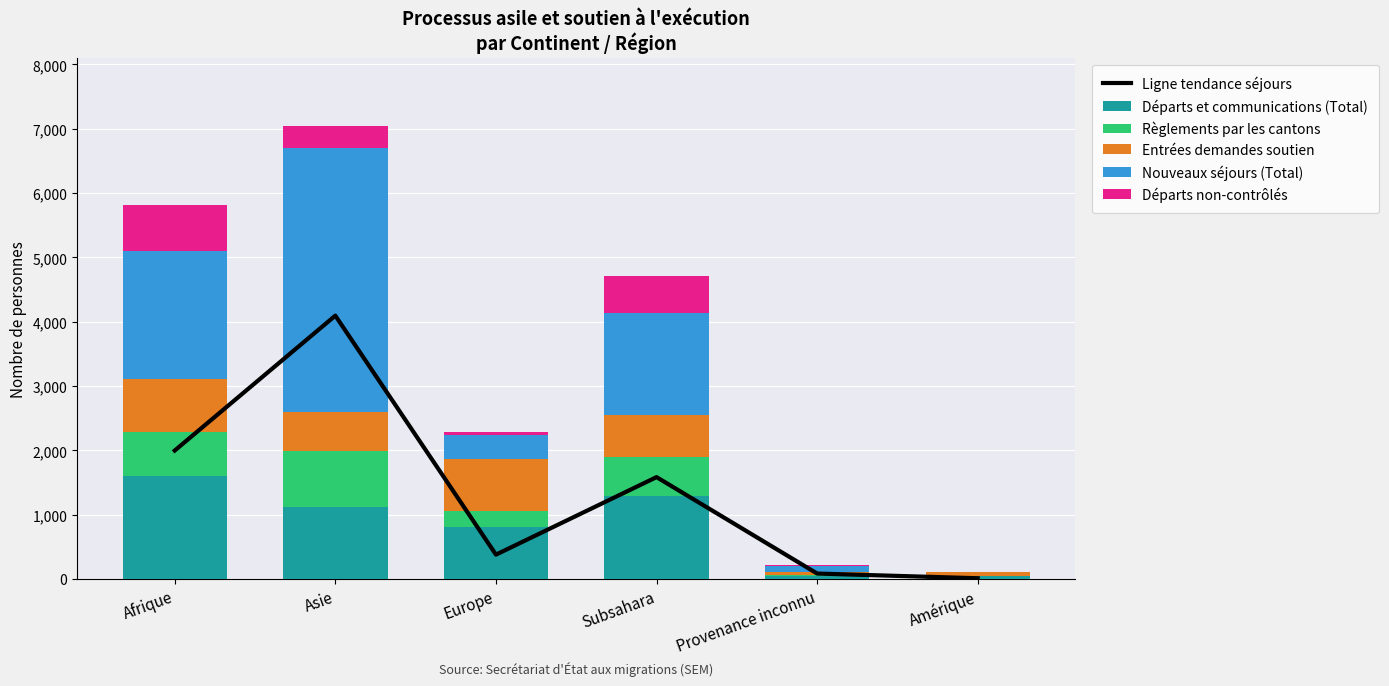

How many series are shown in this chart?

6